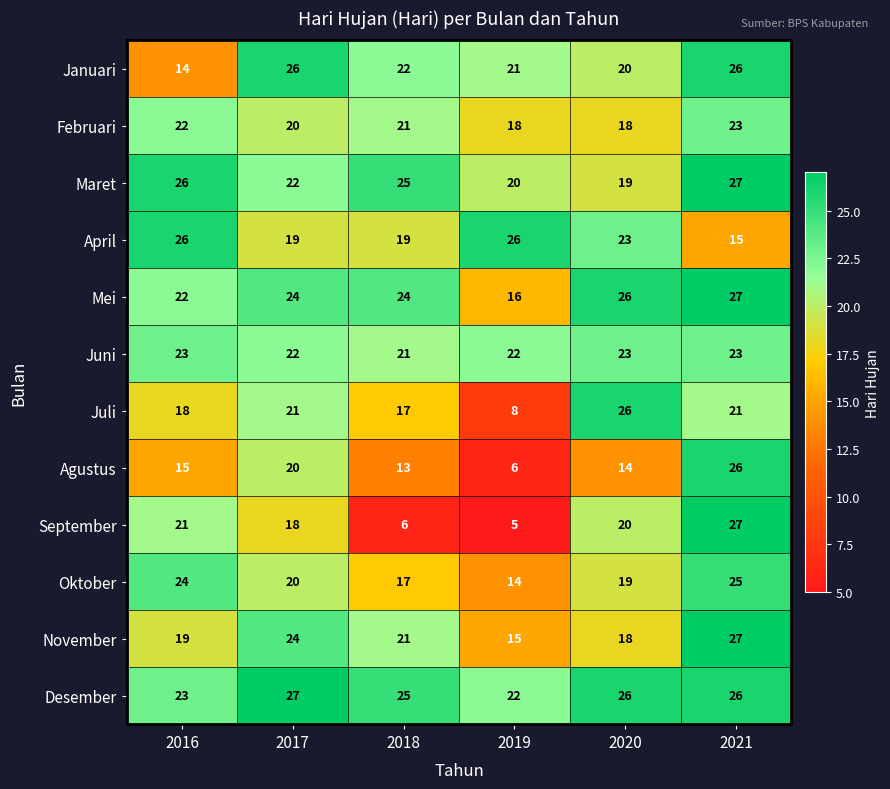

At which category is the sum across all series the highest?

2021